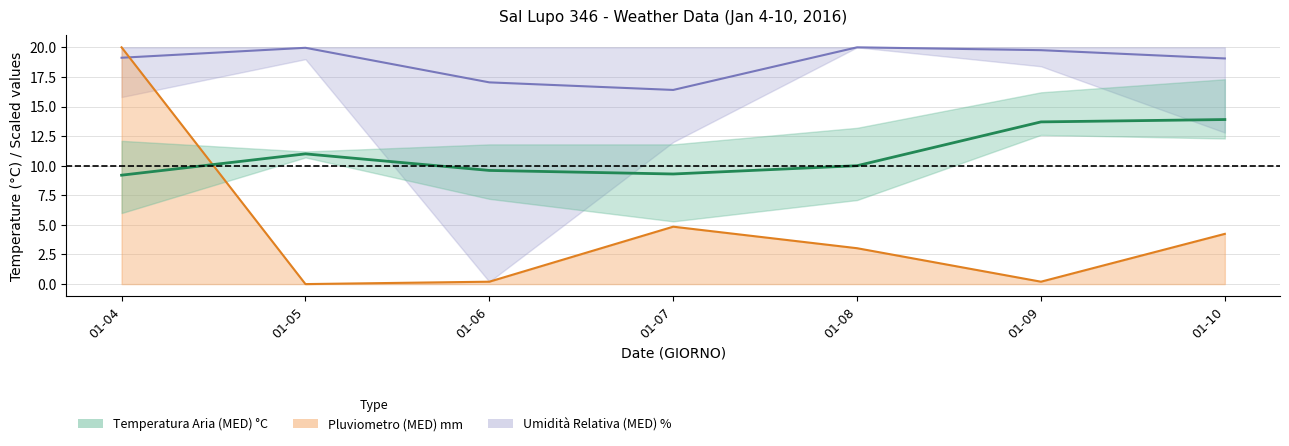

The value of Umidità Relativa (MED) % at 01-09 is 19.8. True or false?

True